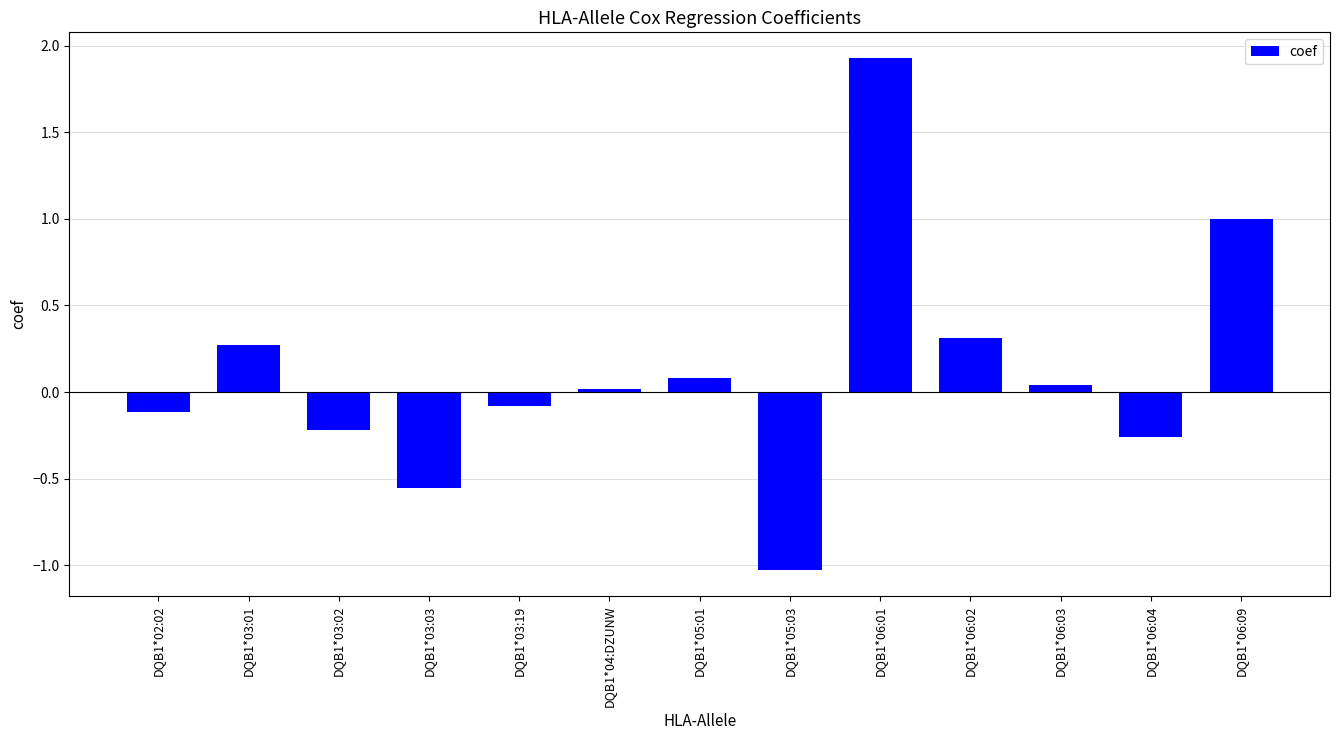

True or false: the data shows 1.0 at DQB1*06:09.

True